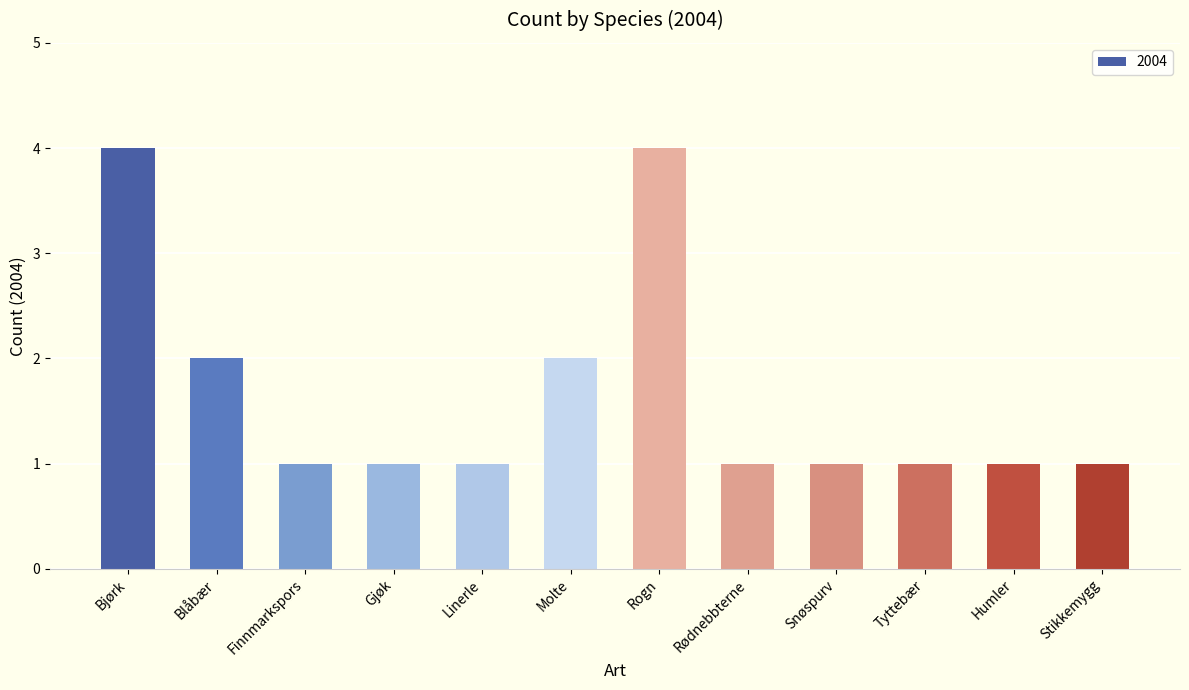

What is the difference between the second highest and second lowest values?

3